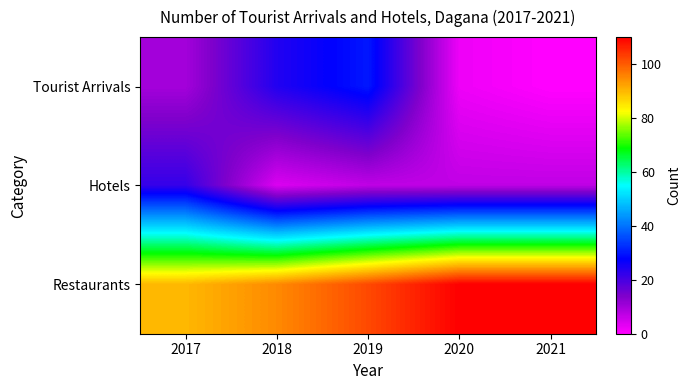

How many distinct data groups are displayed?

3